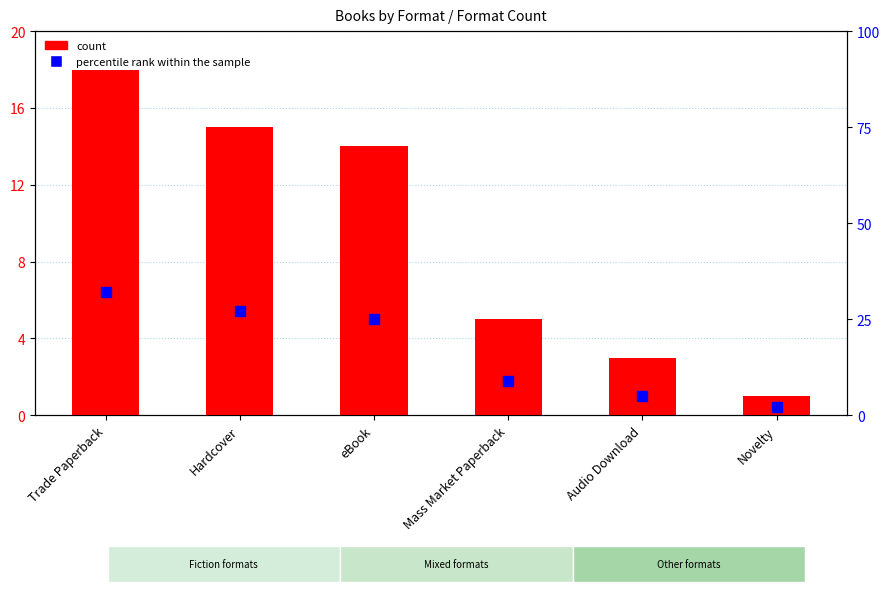

Which series reaches the minimum Y coordinate?

count